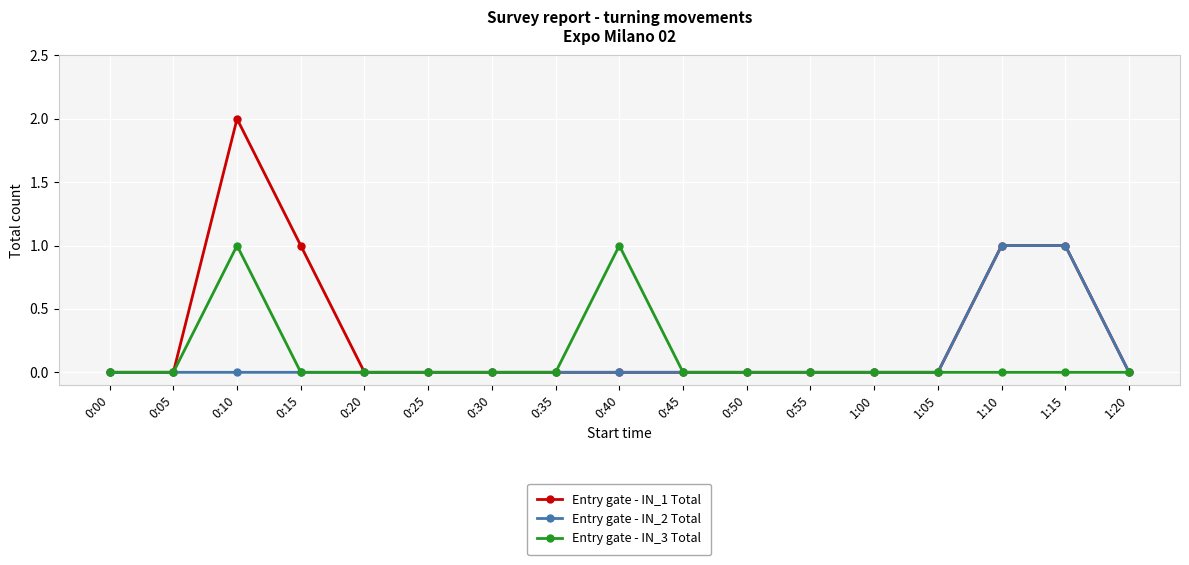

What is the sum of all Entry gate - IN_1 Total values?

5